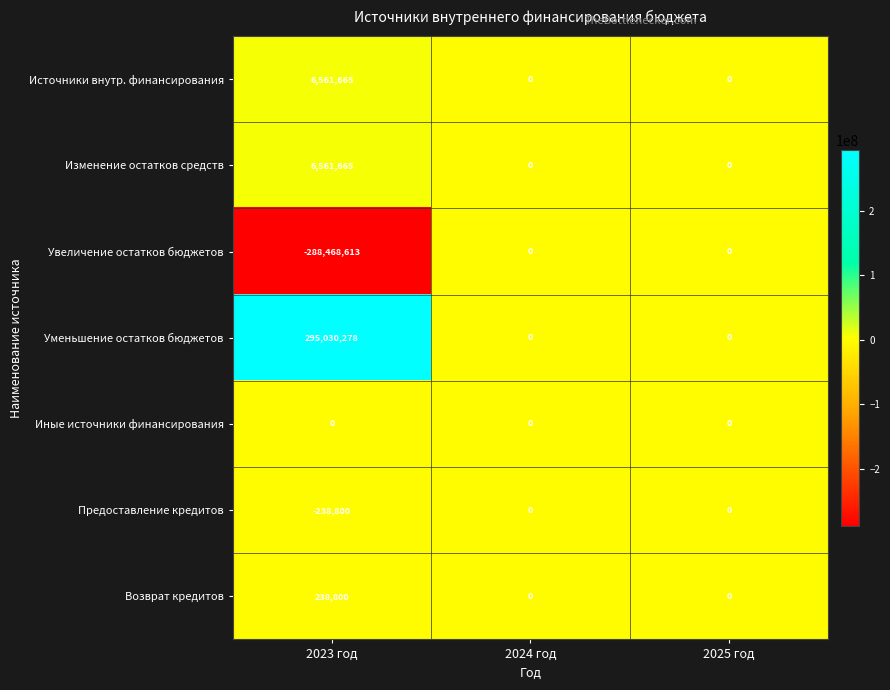

The value of Предоставление кредитов at 2023 год is -238800. True or false?

True